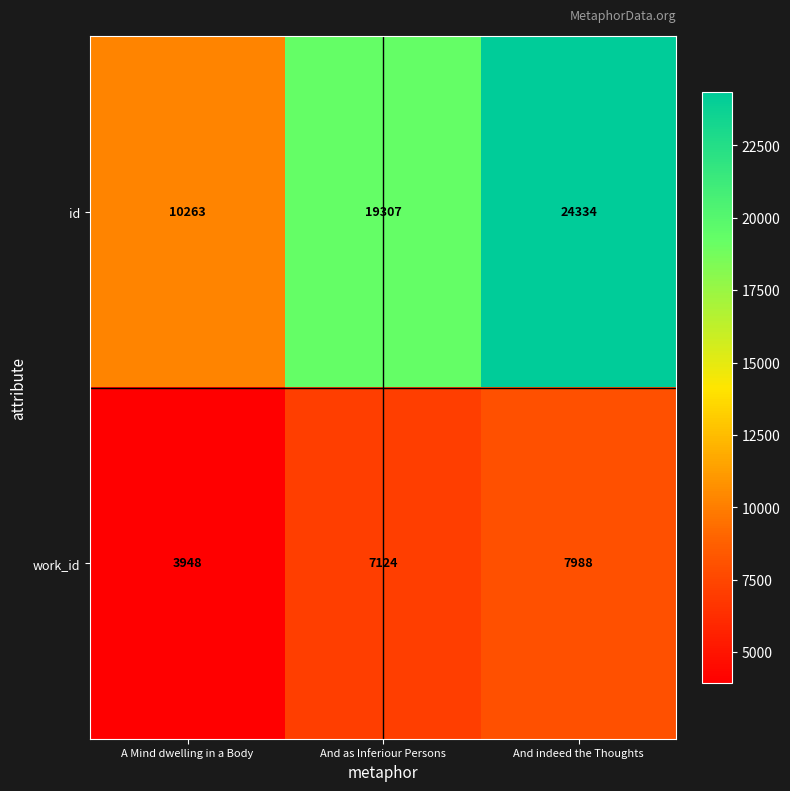

What is the total value across all series at And as Inferiour Persons?

26431